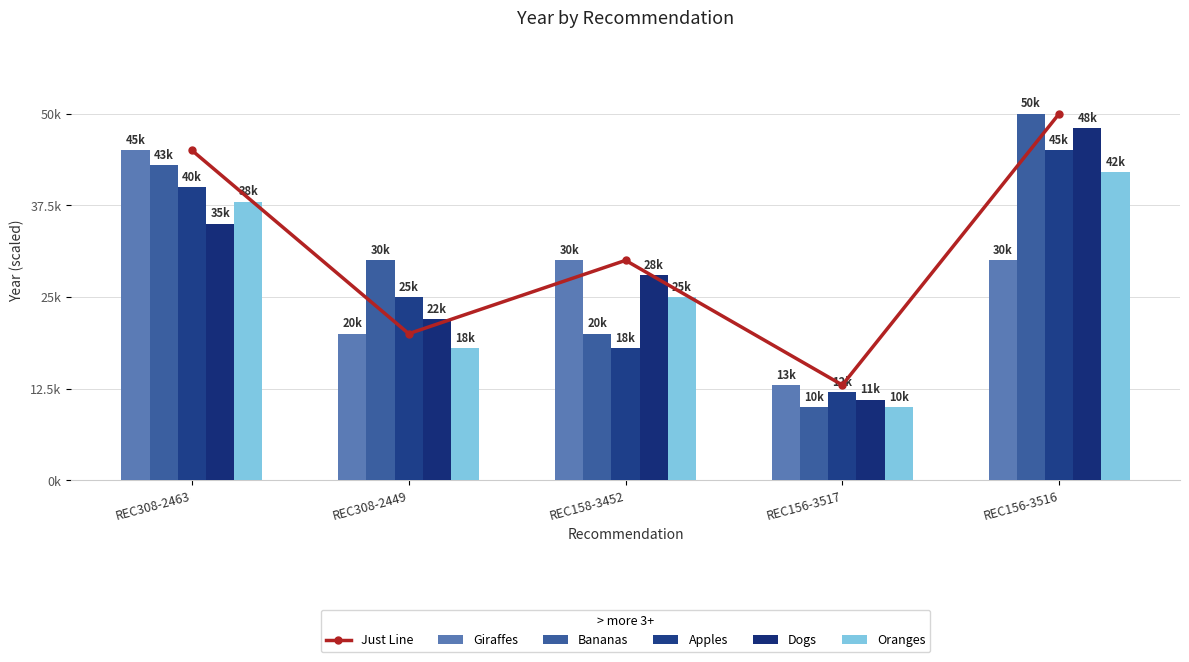

What is the minimum value shown in the chart?

10